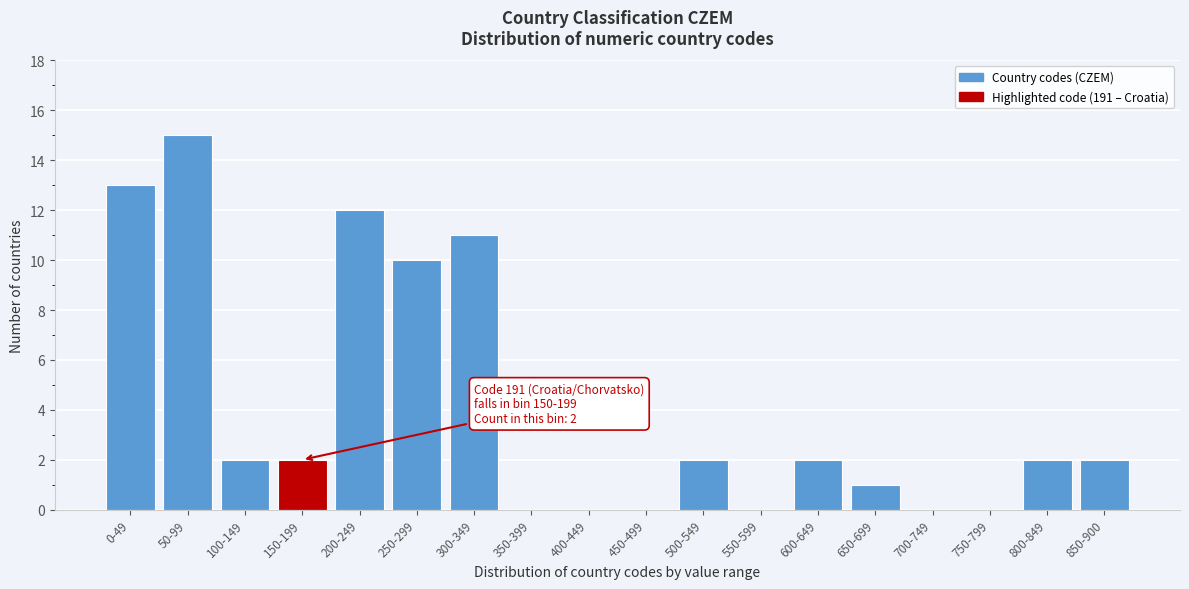

Reading right to left, list all the values displayed in this chart.

850-900=2	800-849=2	750-799=0	700-749=0	650-699=1	600-649=2	550-599=0	500-549=2	450-499=0	400-449=0	350-399=0	300-349=11	250-299=10	200-249=12	150-199=2	100-149=2	50-99=15	0-49=13